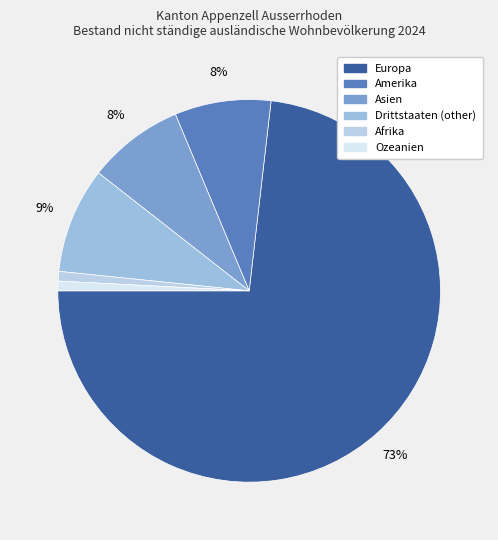

The Ozeanien slice represents 1% of the pie. True or false?

True